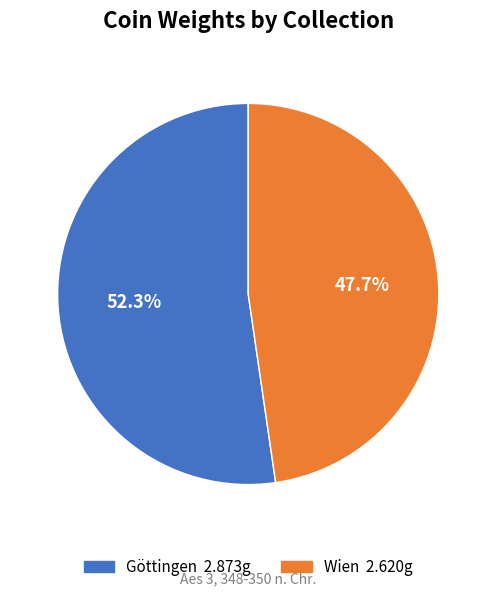

Is there any slice that represents more than half of the pie?

Yes